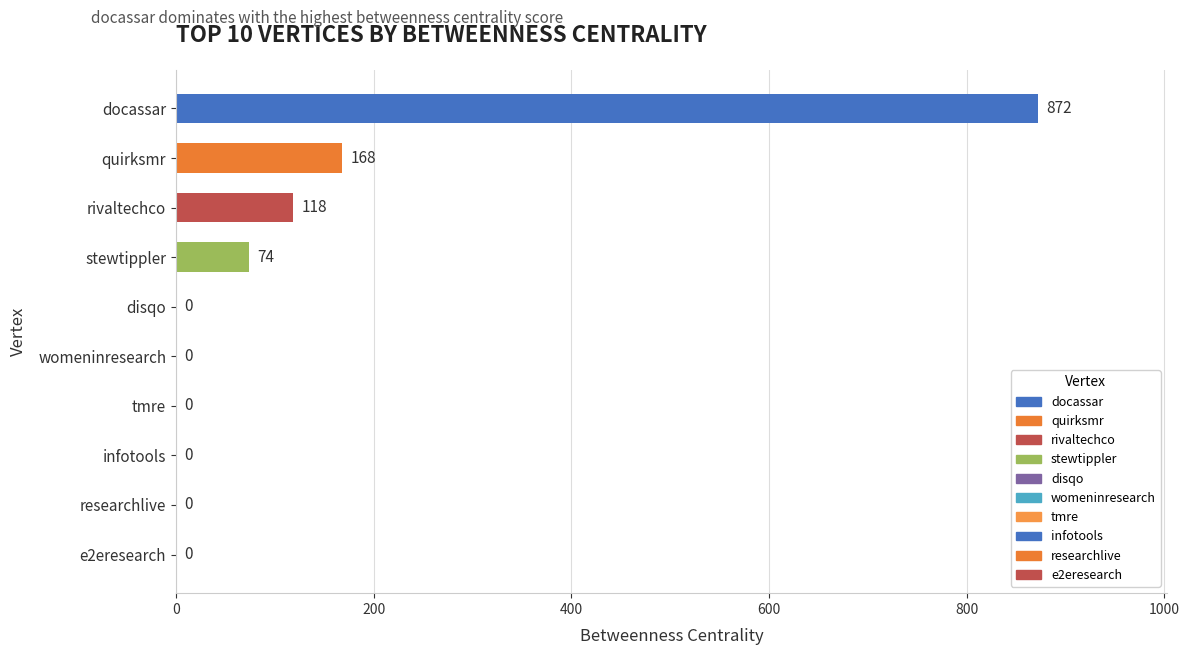

Reading bottom to top, extract all data points from this chart.

e2eresearch=0	researchlive=0	infotools=0	tmre=0	womeninresearch=0	disqo=0	stewtippler=74	rivaltechco=118	quirksmr=168	docassar=872